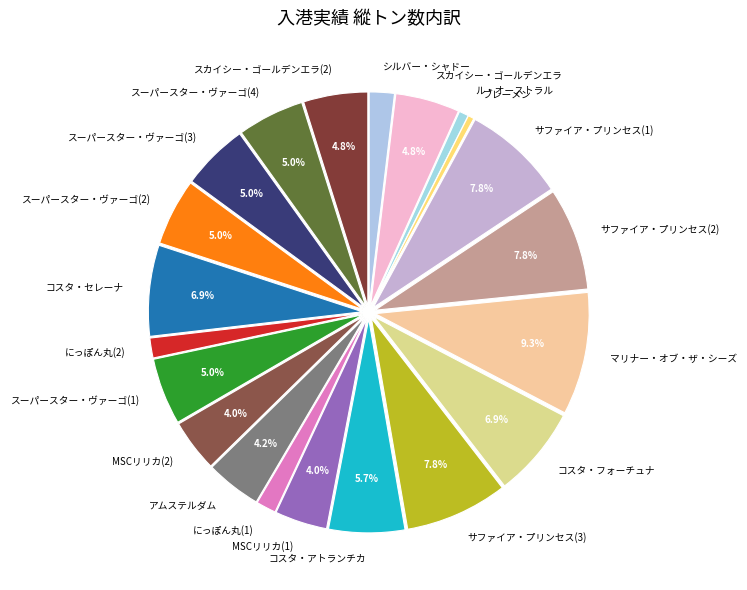

What percentage is NOT represented by コスタ・セレーナ?

93.1%